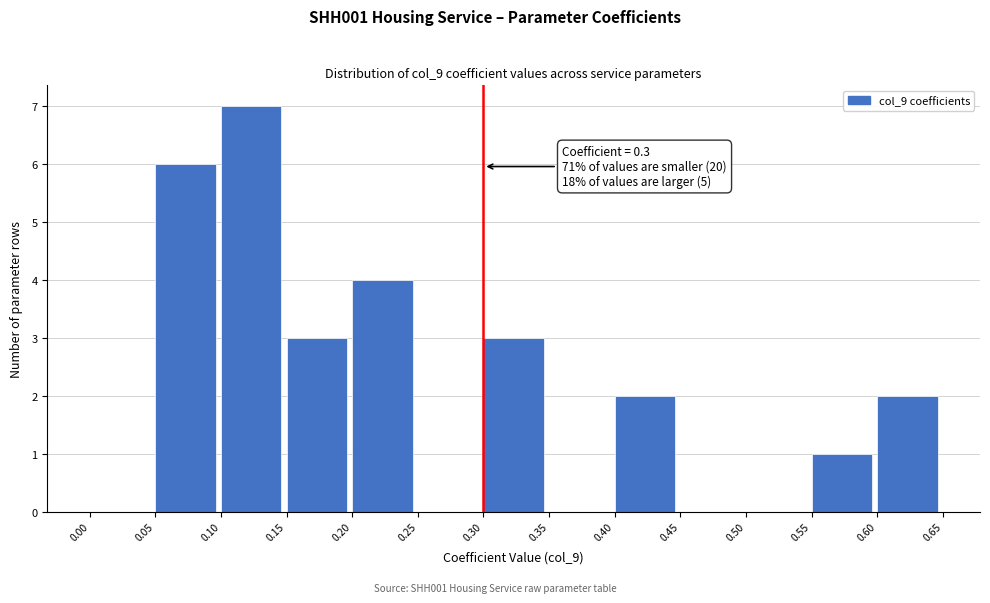

Which range on the x-axis has the tallest bar?

0.10 to 0.15